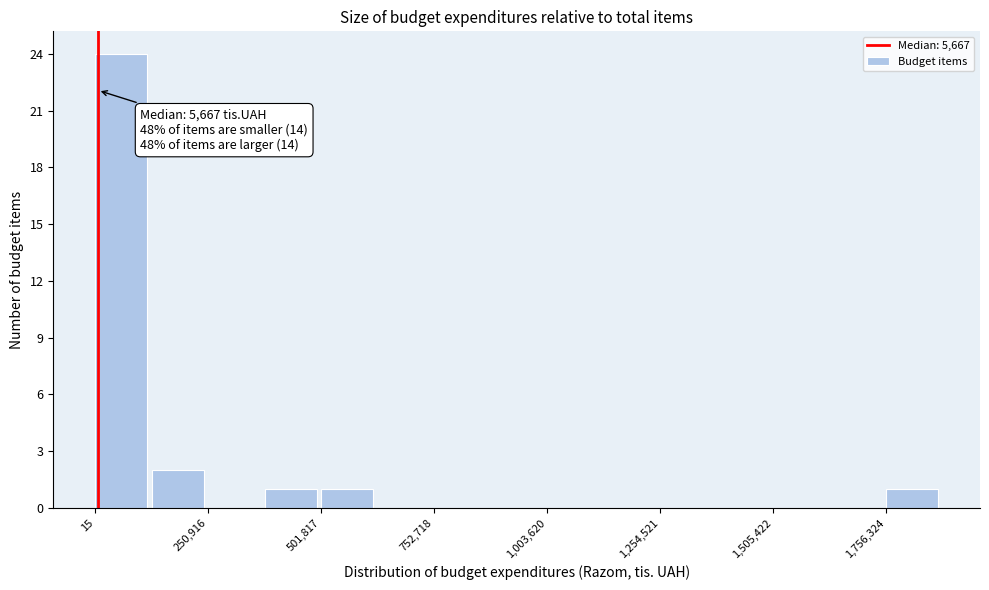

Read against the x-axis, roughly where is the centre of the tallest bar?

50000